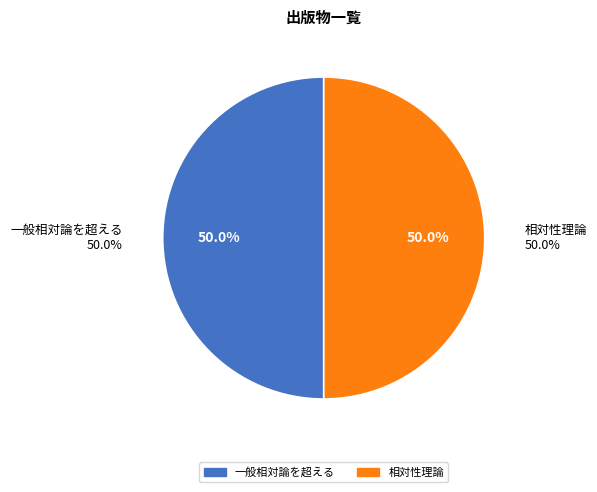

How many slices are in this pie chart?

2